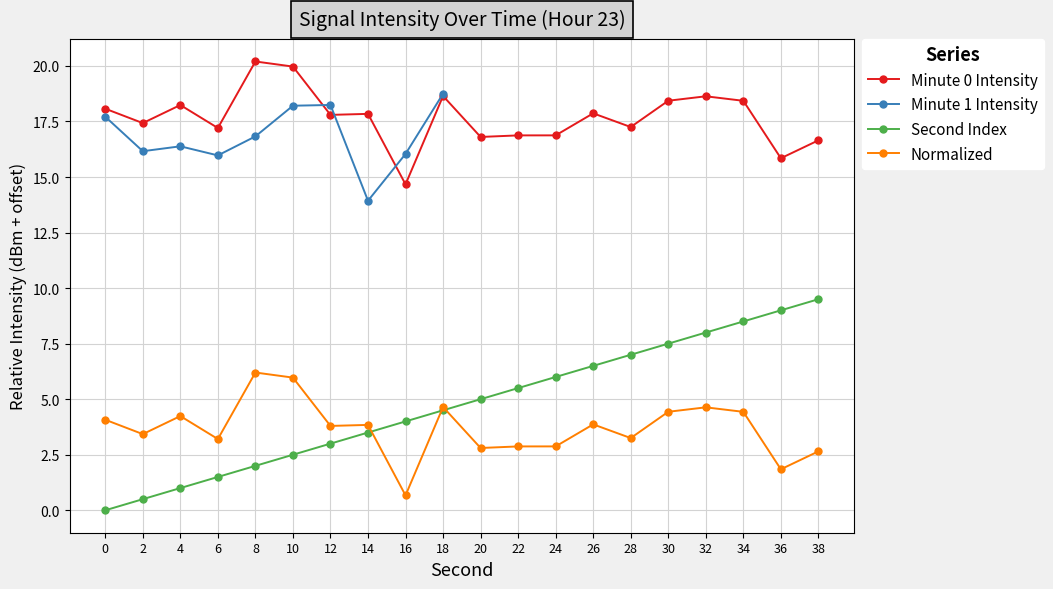

True or false: intensity(dBm) and second cross at least once.

False